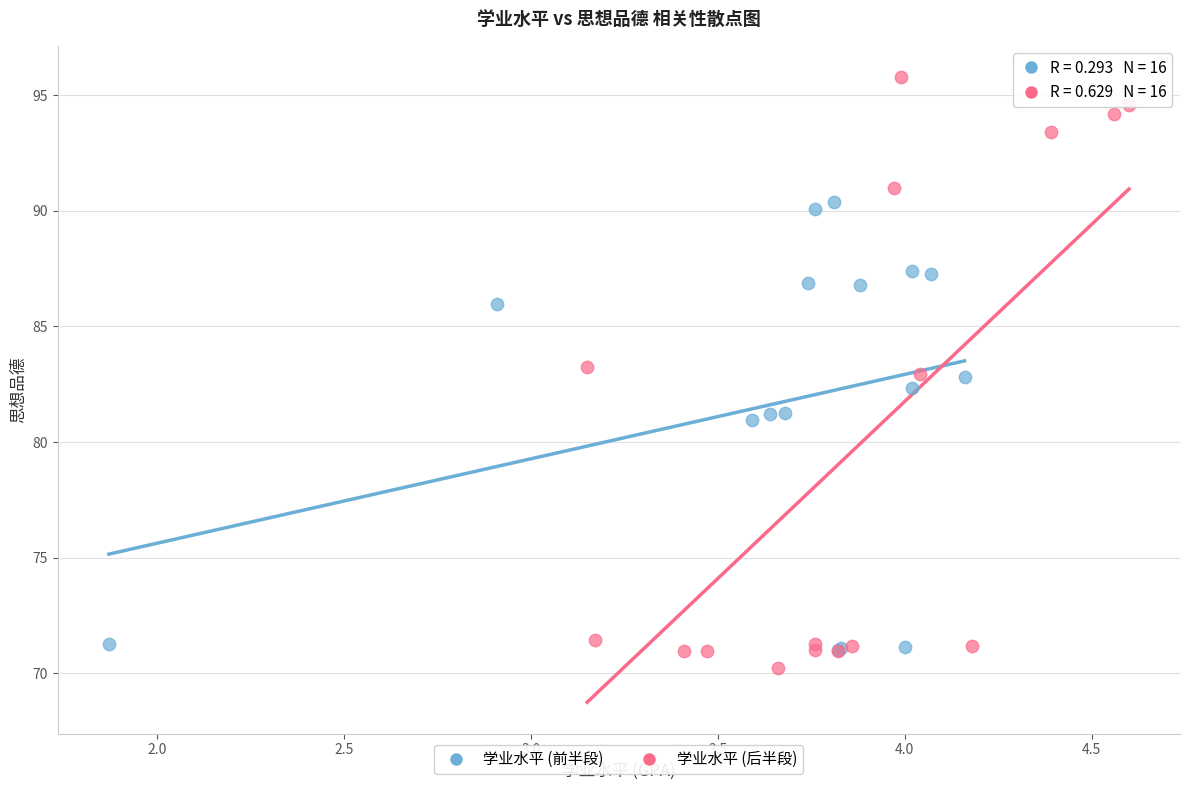

Which series contains the highest Y value?

学业水平 (后半段)